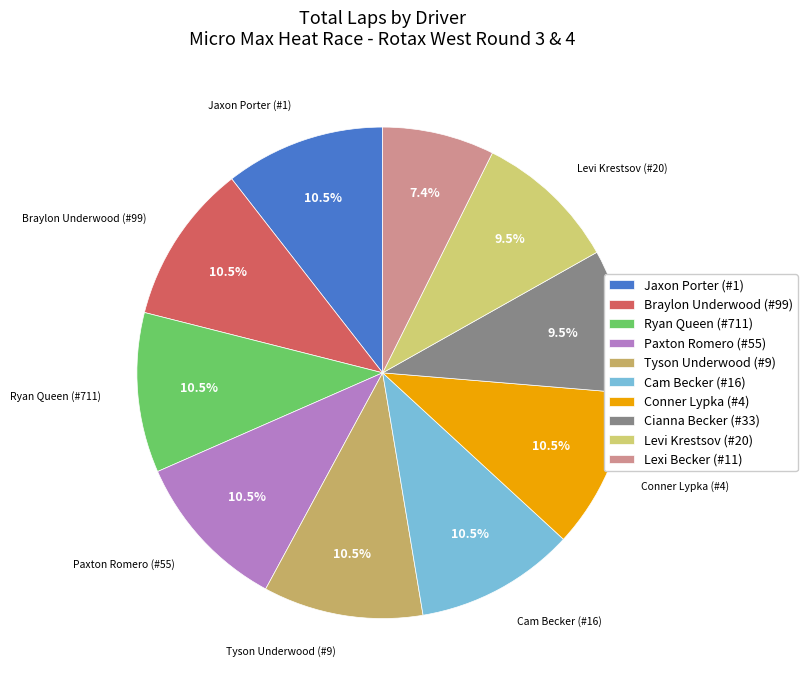

Is there a majority slice in this chart?

No